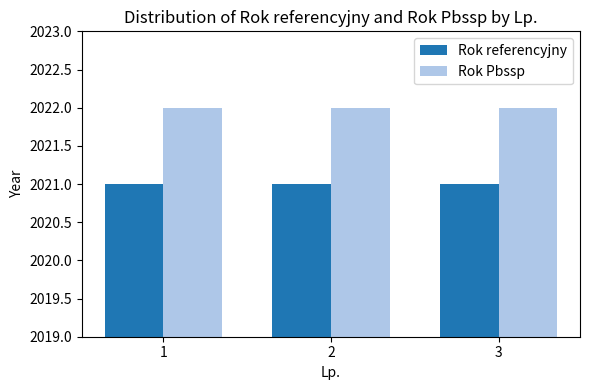

The value of Rok Pbssp at 3 is 2022. True or false?

True